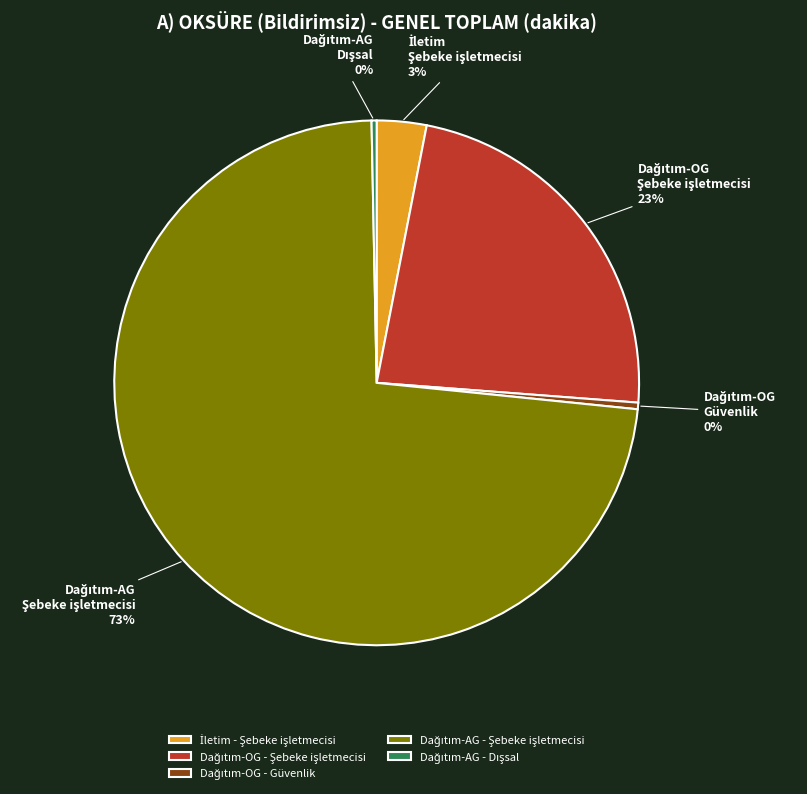

Is there any slice that represents more than half of the pie?

Yes